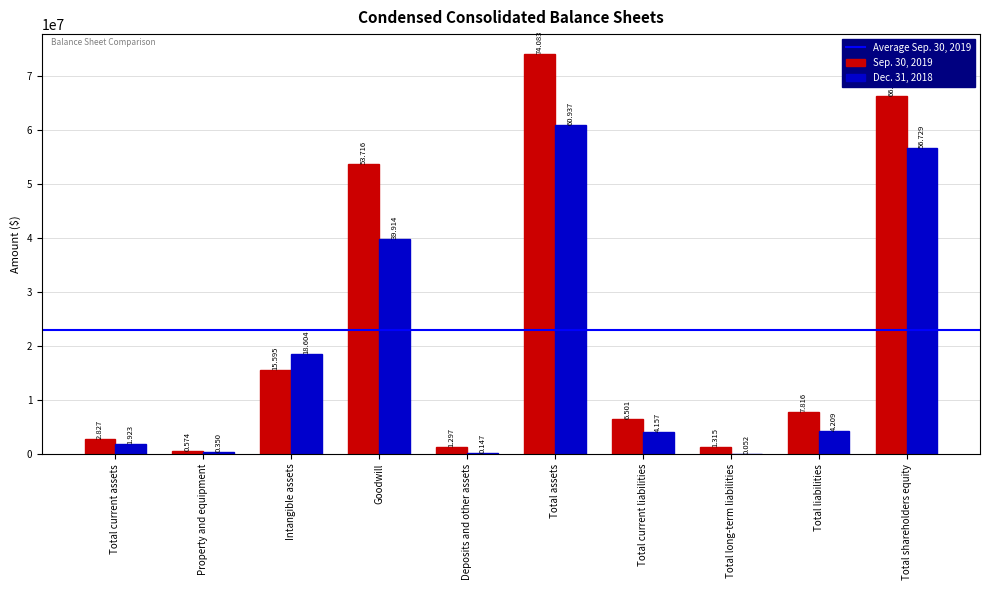

Does the chart contain stacked bars?

No